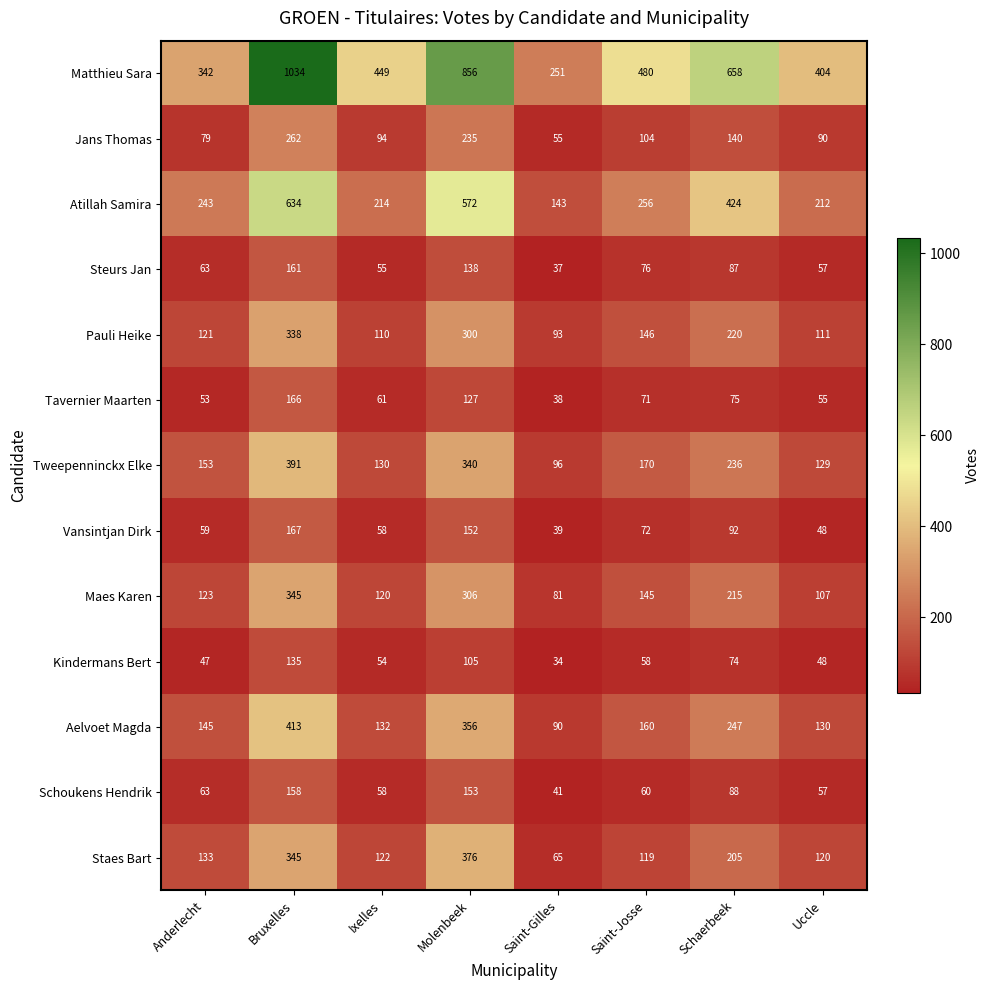

What value does the Pauli Heike series have at Saint-Josse?

146